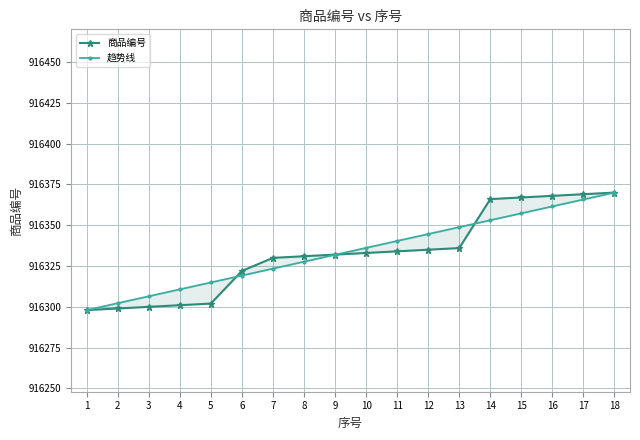

Which series has the largest range (max minus min)?

商品编号